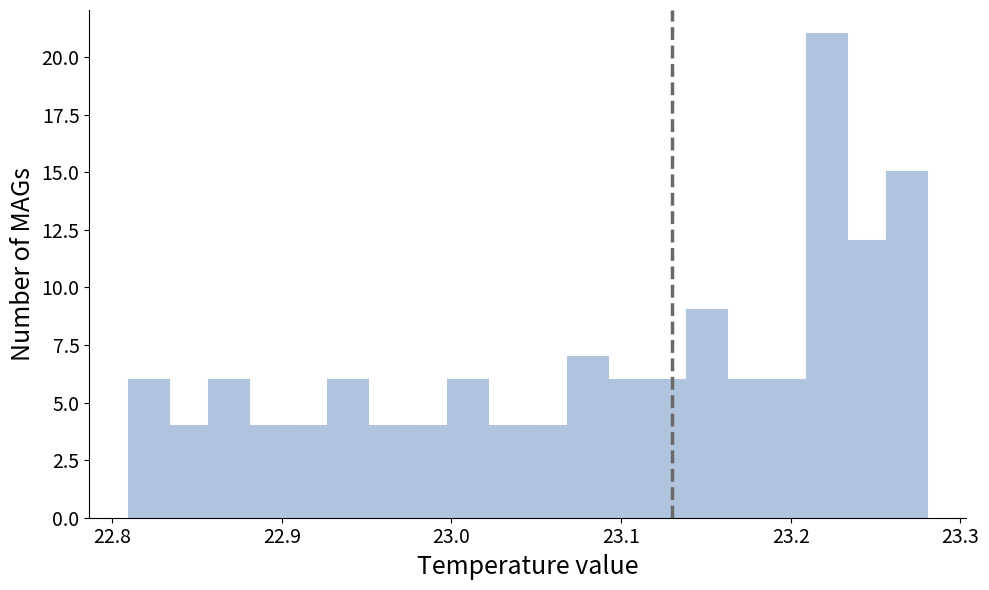

Read against the x-axis, roughly where is the centre of the tallest bar?

23.22